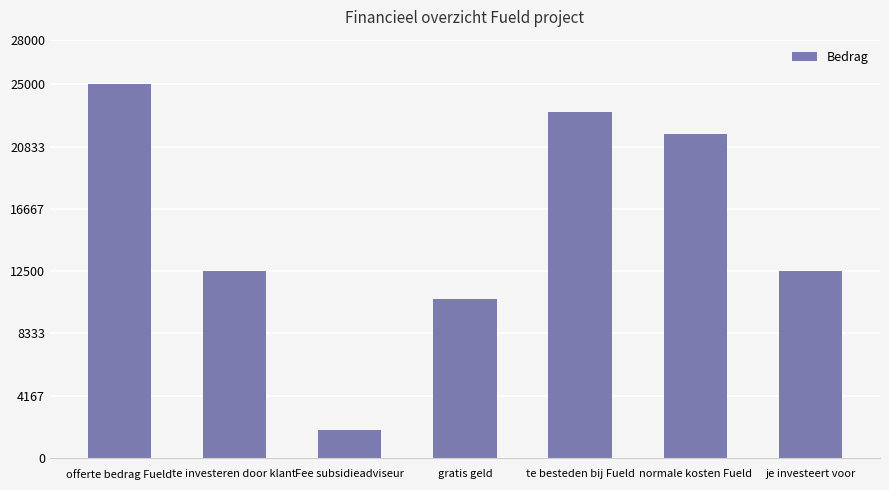

Reading right to left, extract all data points from this chart.

12500	21685	23125	10625	1875	12500	25000